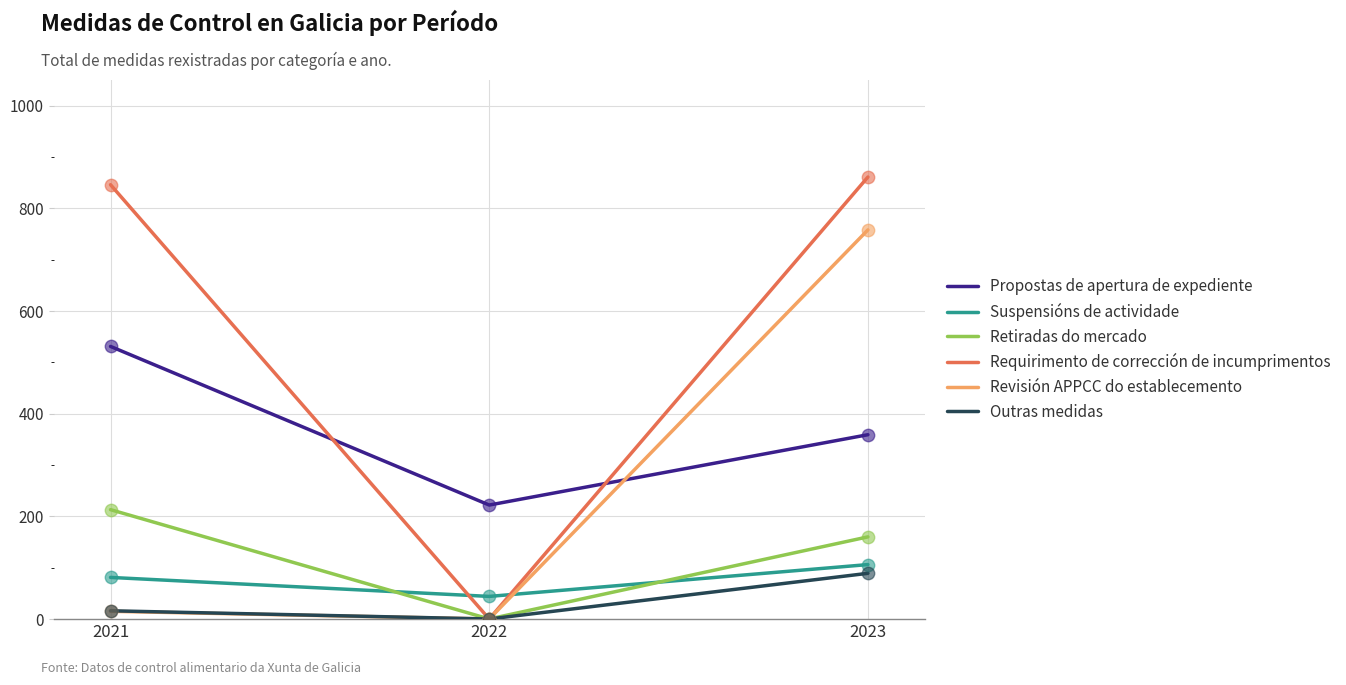

At how many categories does at least one series exceed 366?

2